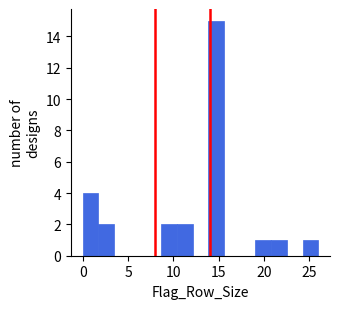

Read against the x-axis, roughly where is the centre of the tallest bar?

14.5